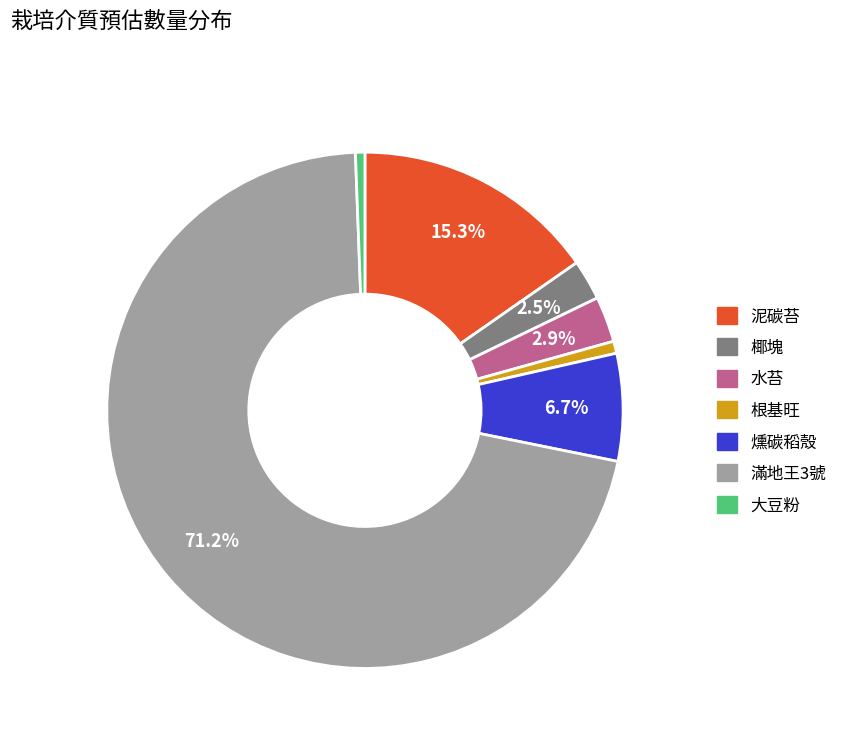

Between 大豆粉 and 泥碳苔, which is larger?

泥碳苔